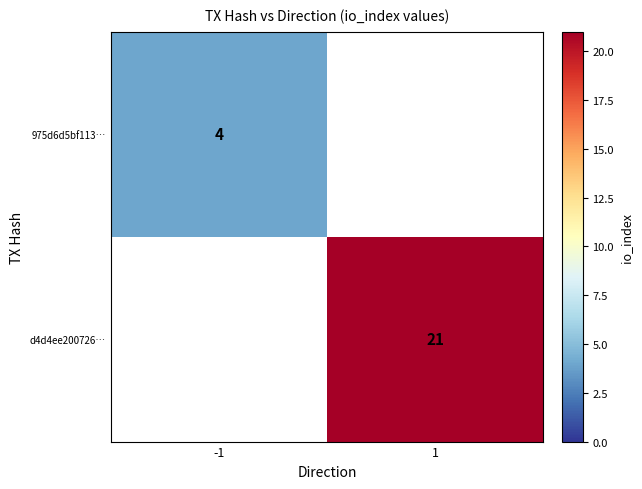

Is the value of d4d4ee200726… at 1 greater than the value of 975d6d5bf113… at -1?

Yes